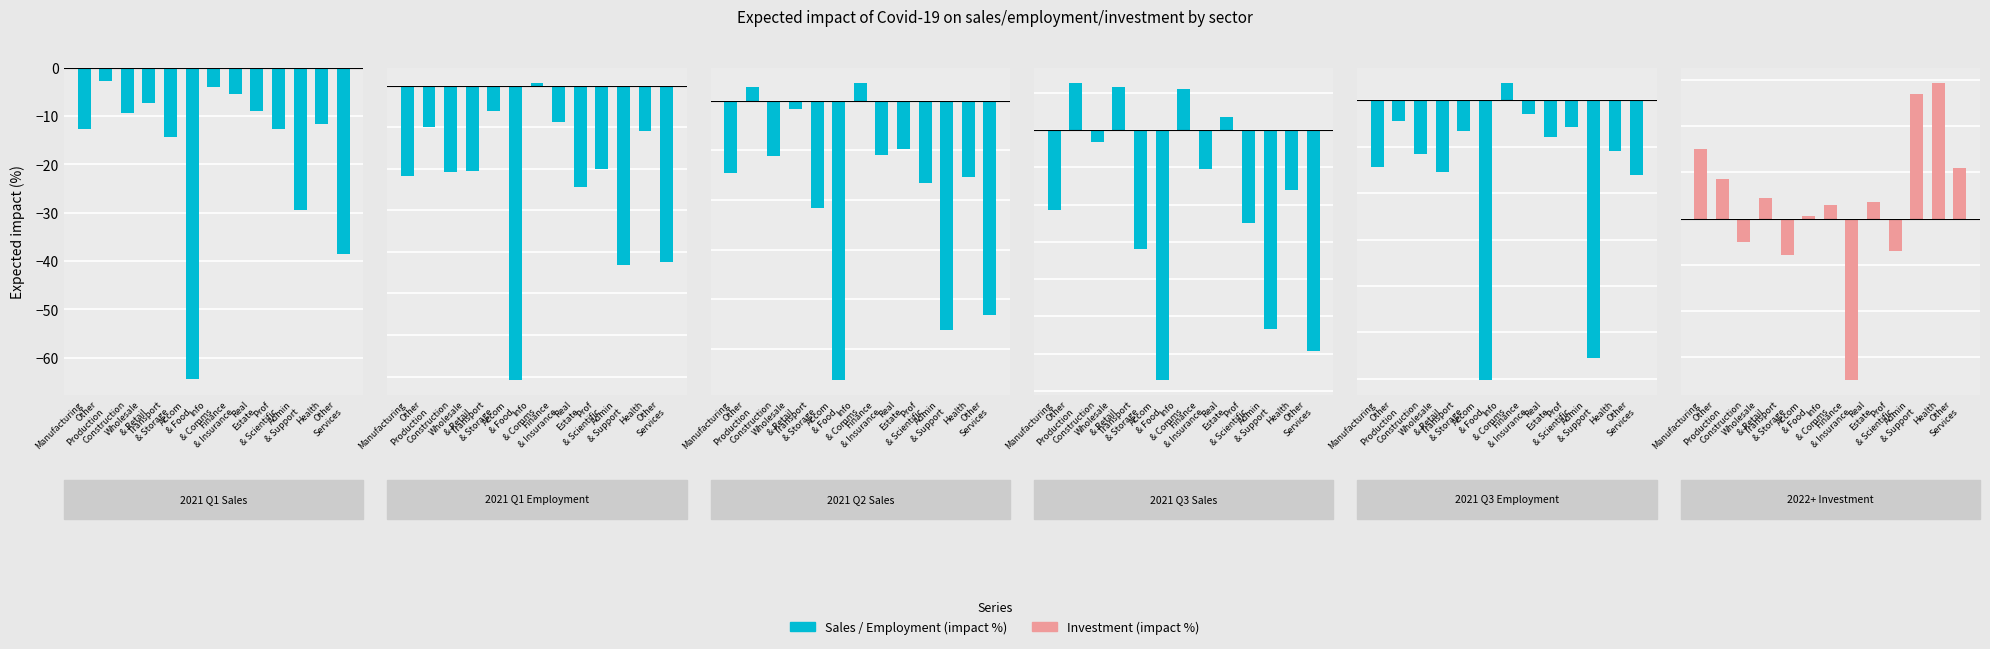

What is the label of the 7th bar from the left?

Info
& Comms